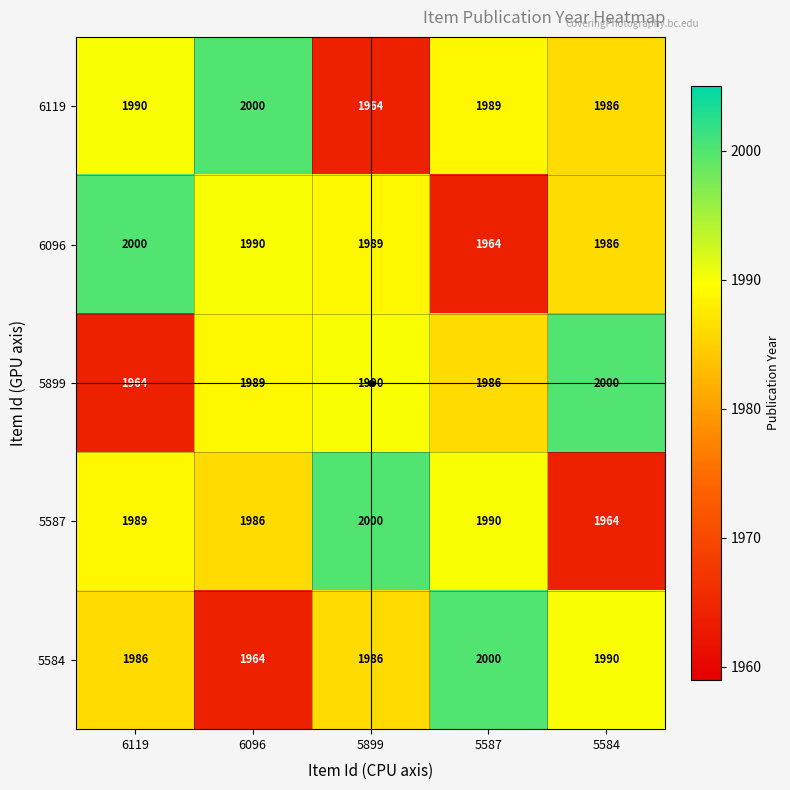

What is the sum of the 5584 values at 6096 and 6119?

3950